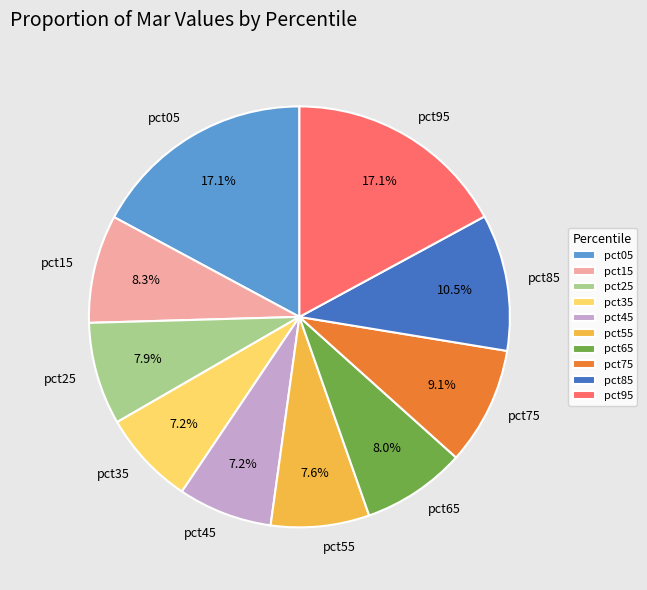

Does any single category account for the majority?

No